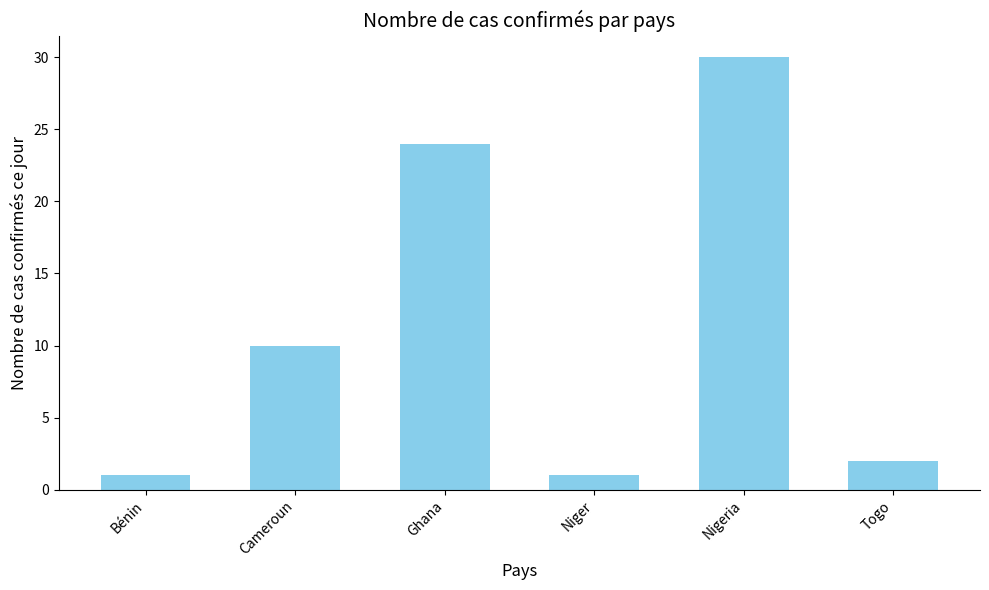

Reading left to right, list all the values displayed in this chart.

1	10	24	1	30	2